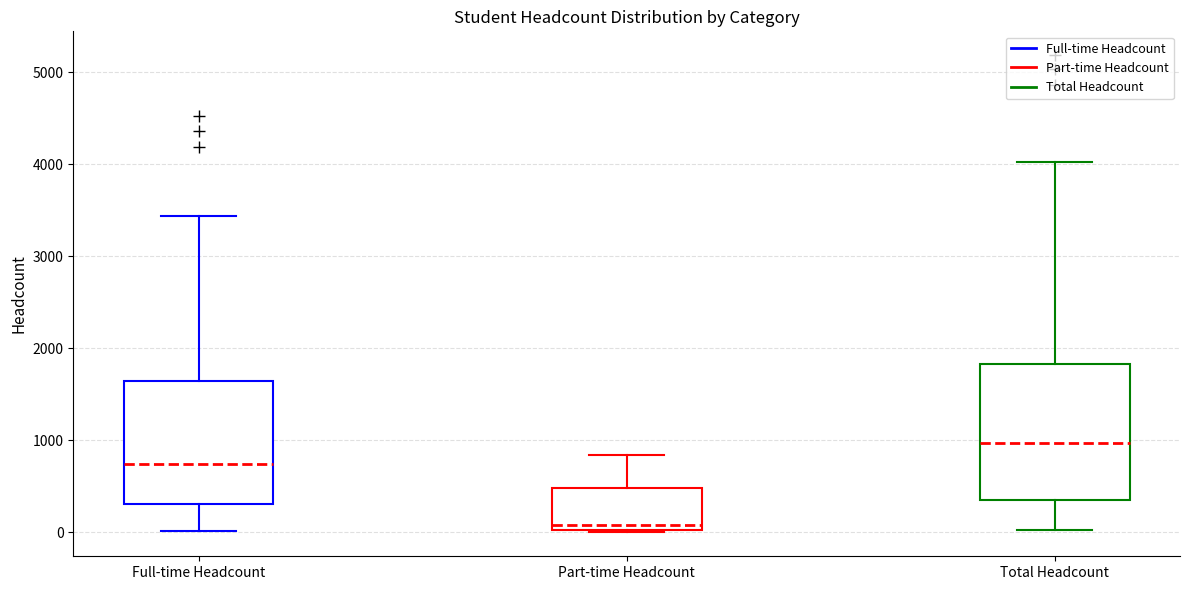

Which box is the tallest, from its lower edge to its upper edge?

Total Headcount